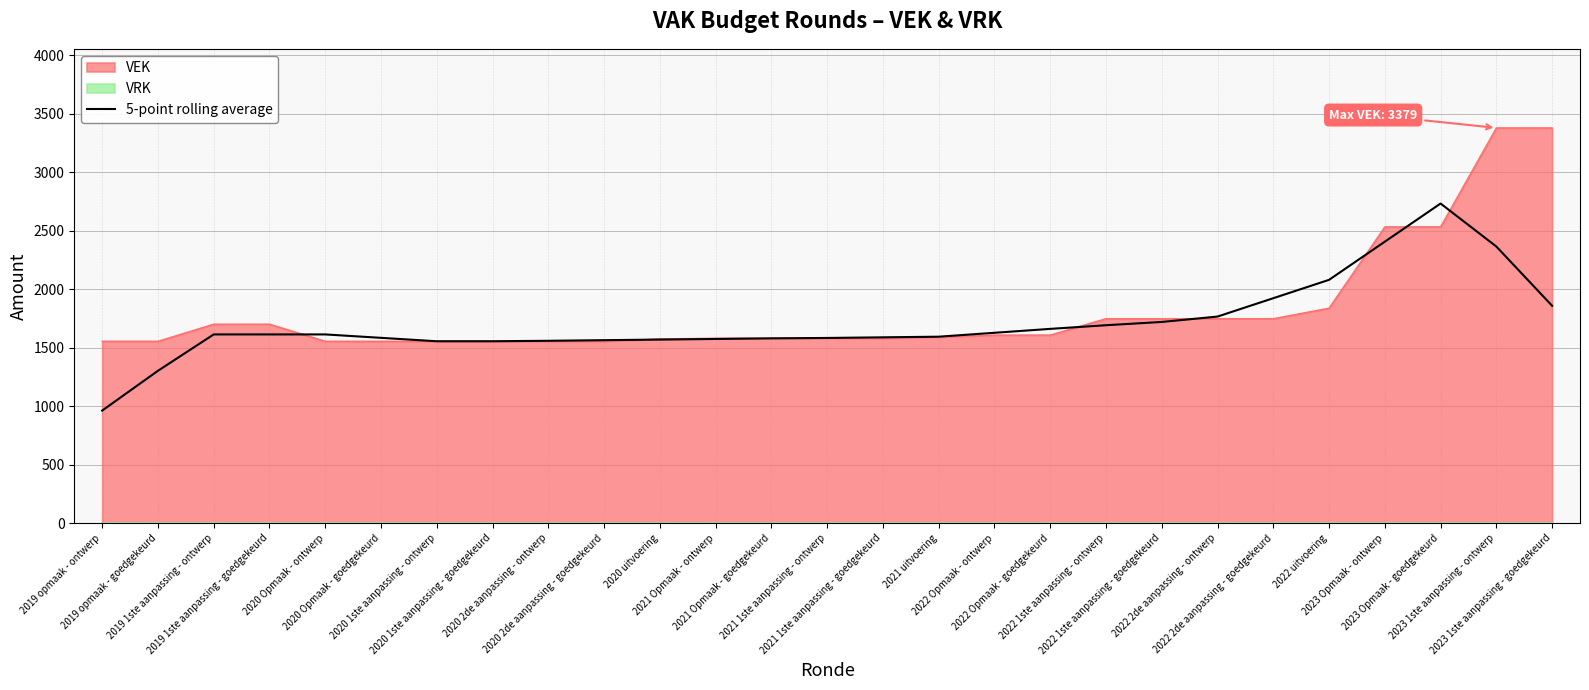

What is the change in value from 2021 1ste aanpassing - goedgekeurd to 2022 2de aanpassing - ontwerp?

+177.4